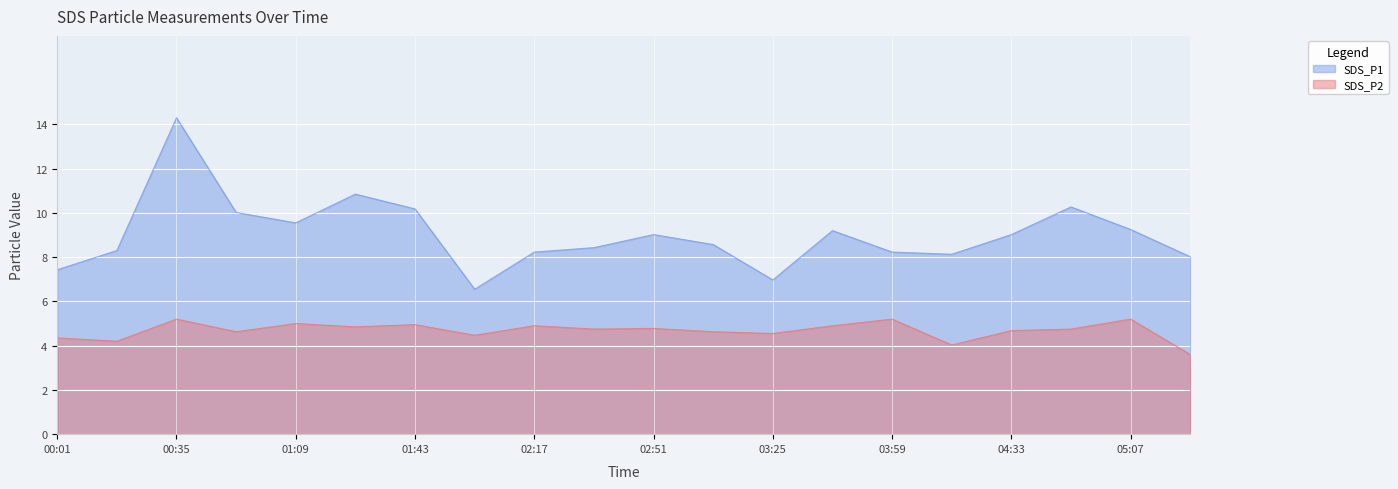

Where does the SDS_P2 series first go above 4?

00:01